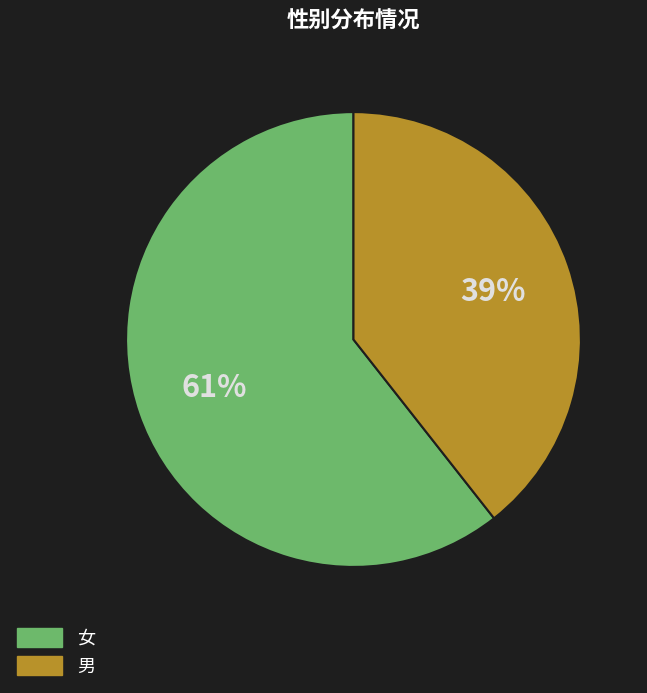

To the nearest percent, what is the combined percentage of 男 and 女?

100%